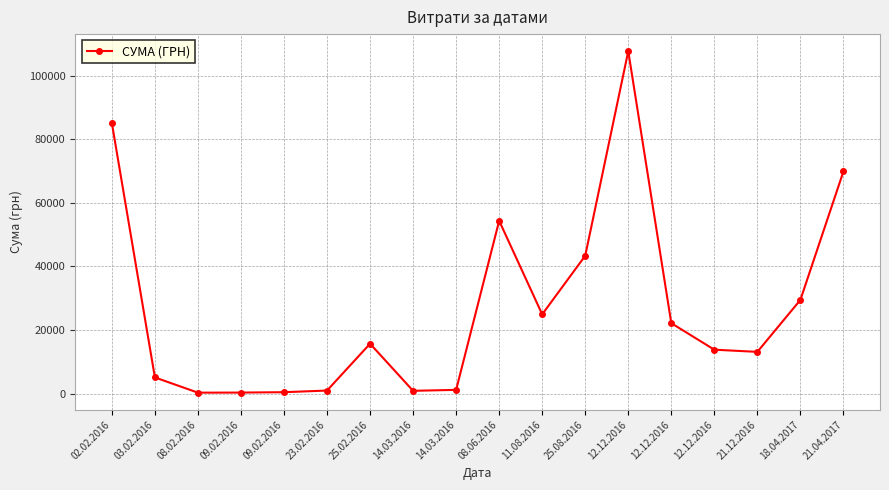

At which category does the data reach its first local peak?

25.02.2016